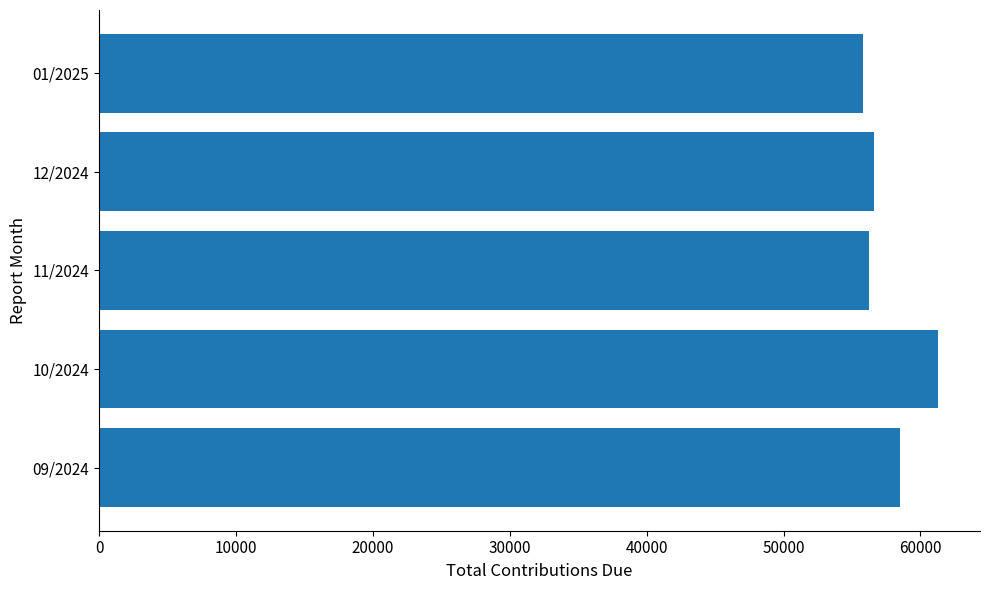

How many data points does each series have?

5